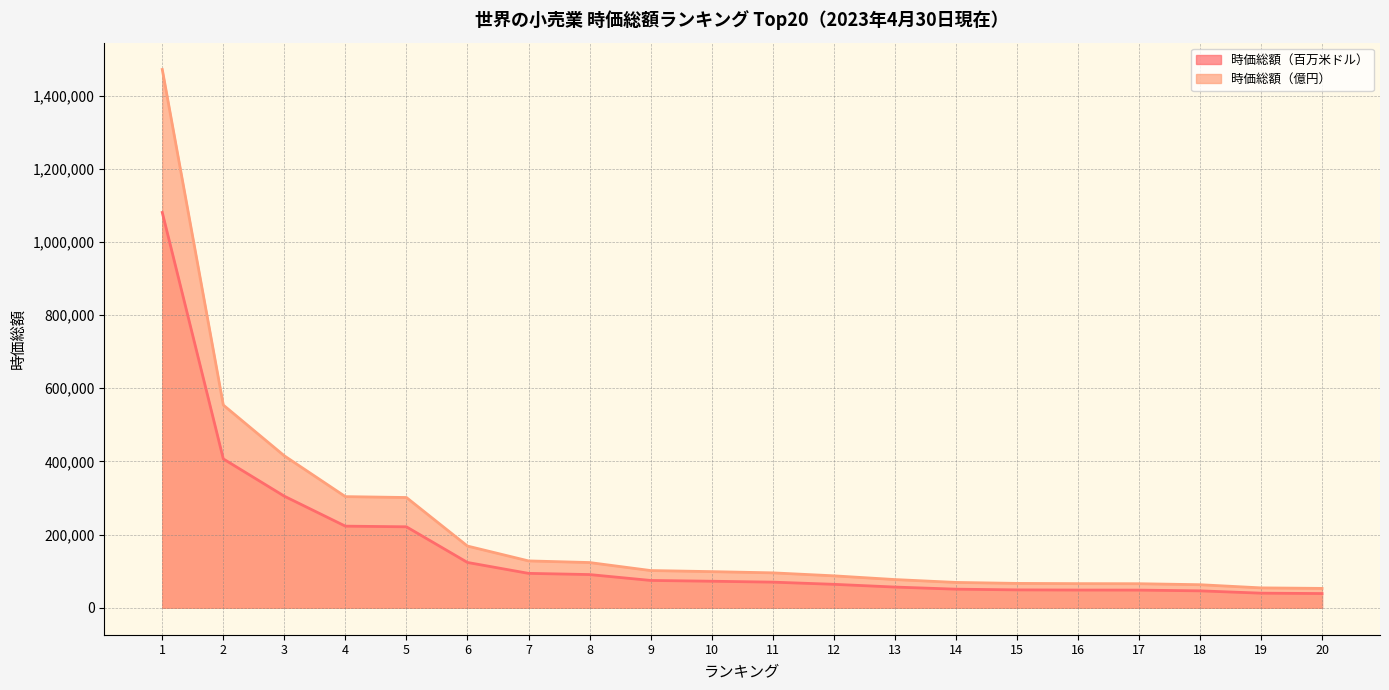

True or false: 時価総額（億円） and 時価総額（百万米ドル） cross at least once.

False